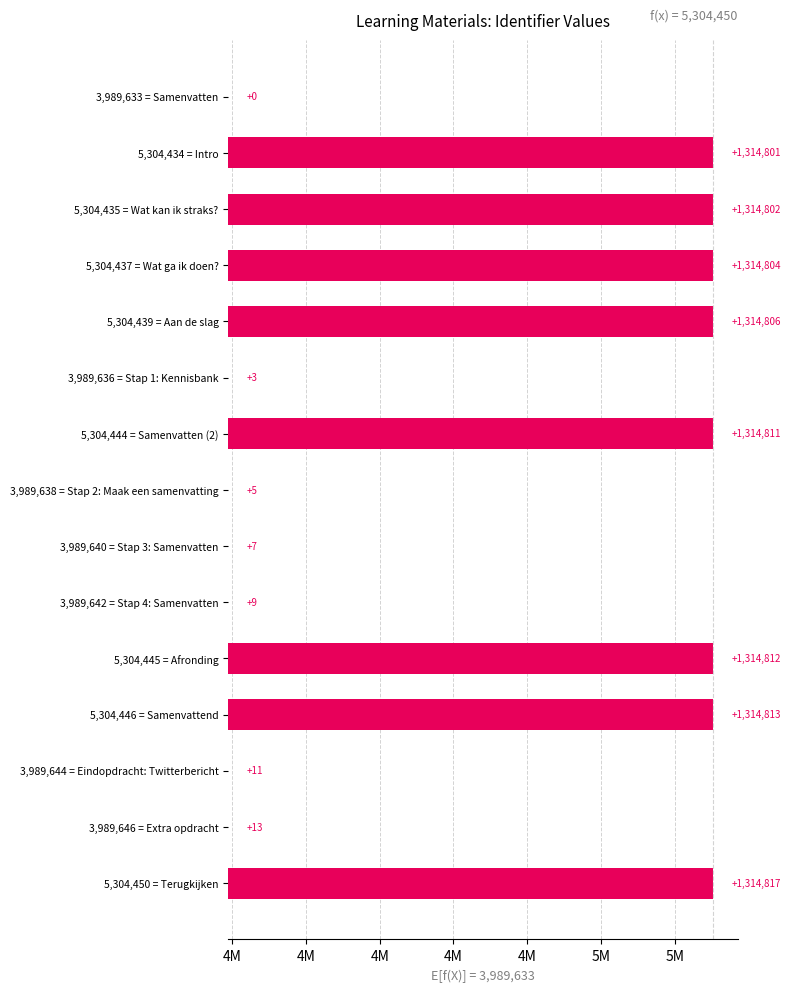

How many series are shown in this chart?

1